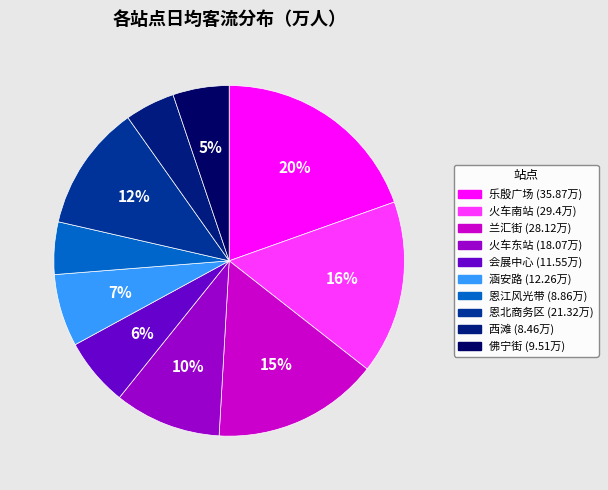

Do 火车东站 and 恩江风光带 together represent more than half of the pie?

No